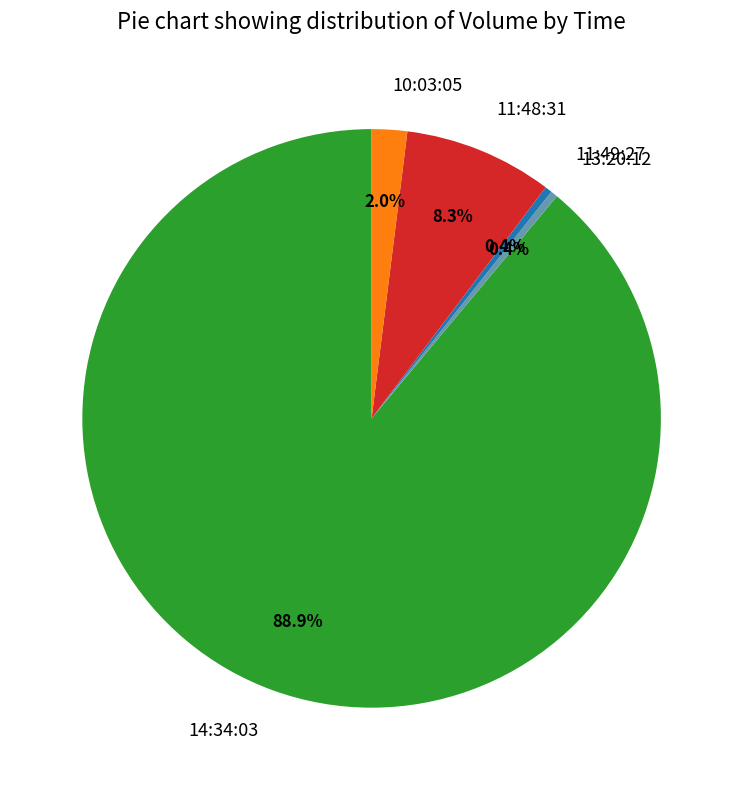

To the nearest percent, what is the average slice percentage?

20%